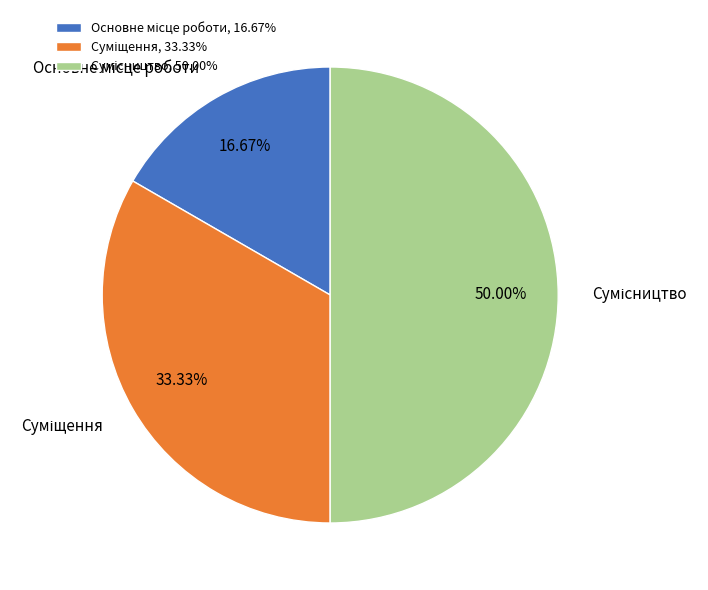

Combined, do Суміщення and Основне місце роботи account for over 50%?

No